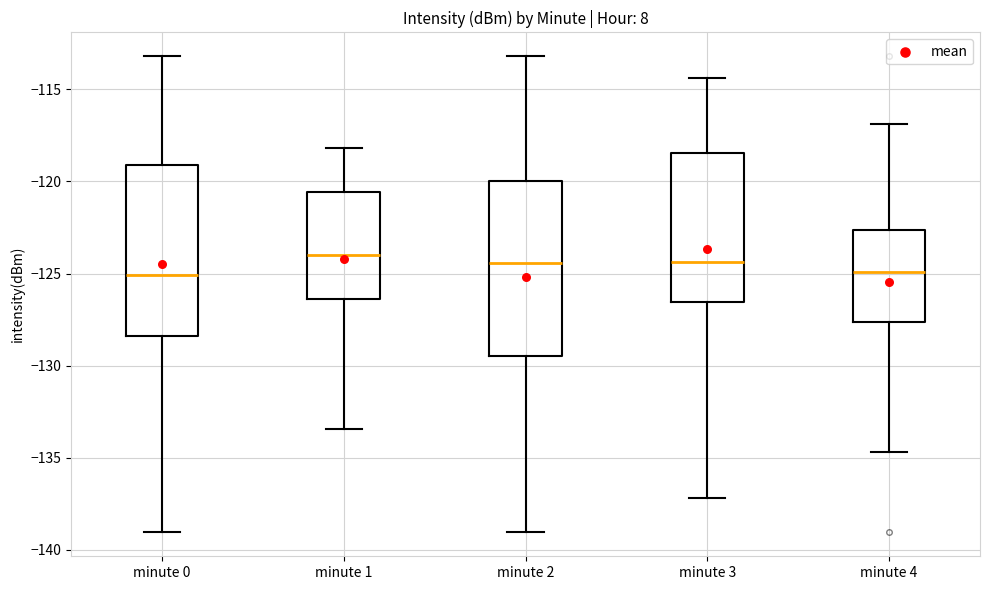

Where is the upper edge of the box for minute 2 on the y-axis? The values are not printed on the chart, so give them approximately, as read against the axis.

-120.0